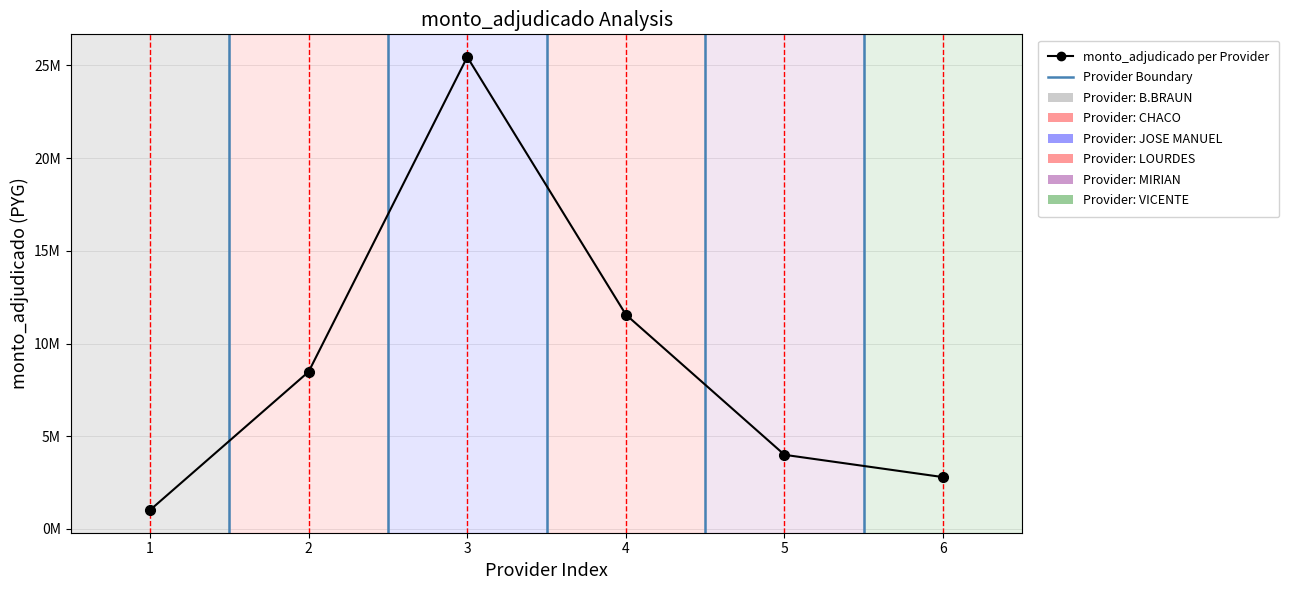

Does the chart have visible grid lines?

Yes